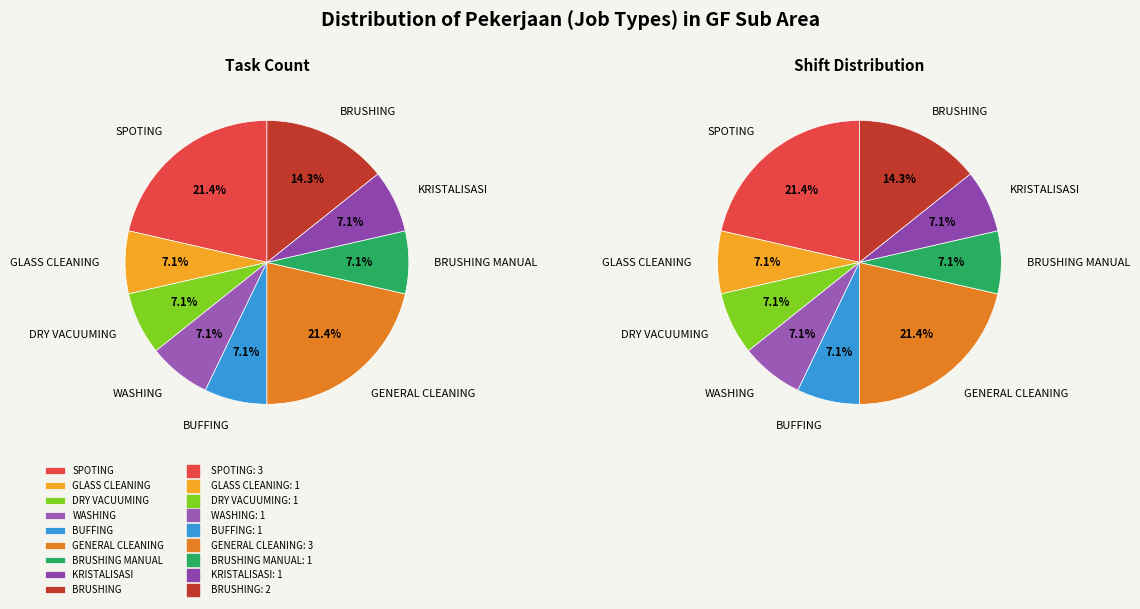

What is the ratio of the value at KRISTALISASI to the value at BRUSHING?

0.5